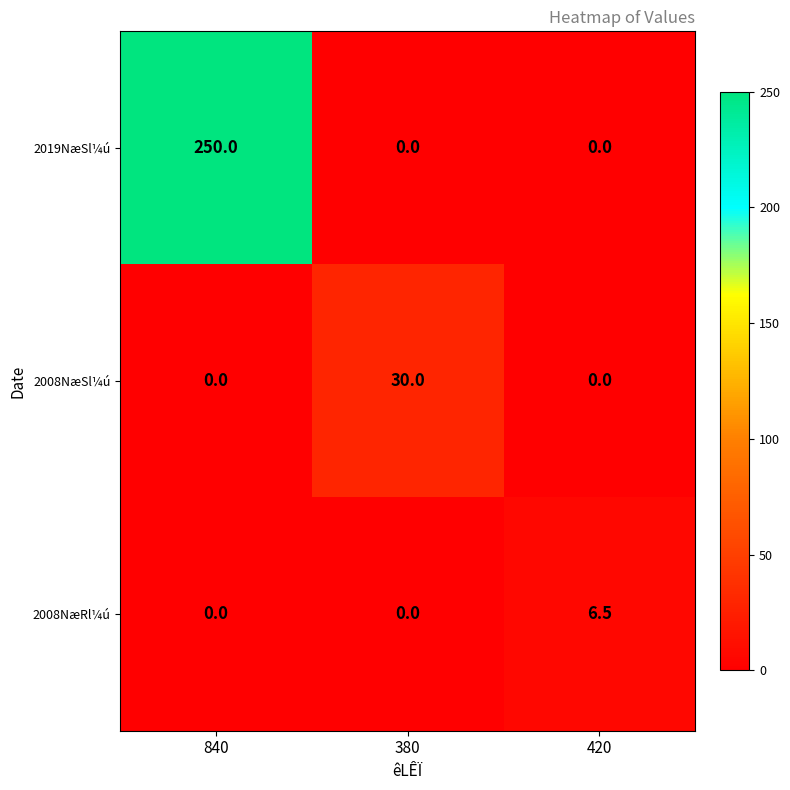

What is the sum of all 2008NæRl¼ú values?

6.5